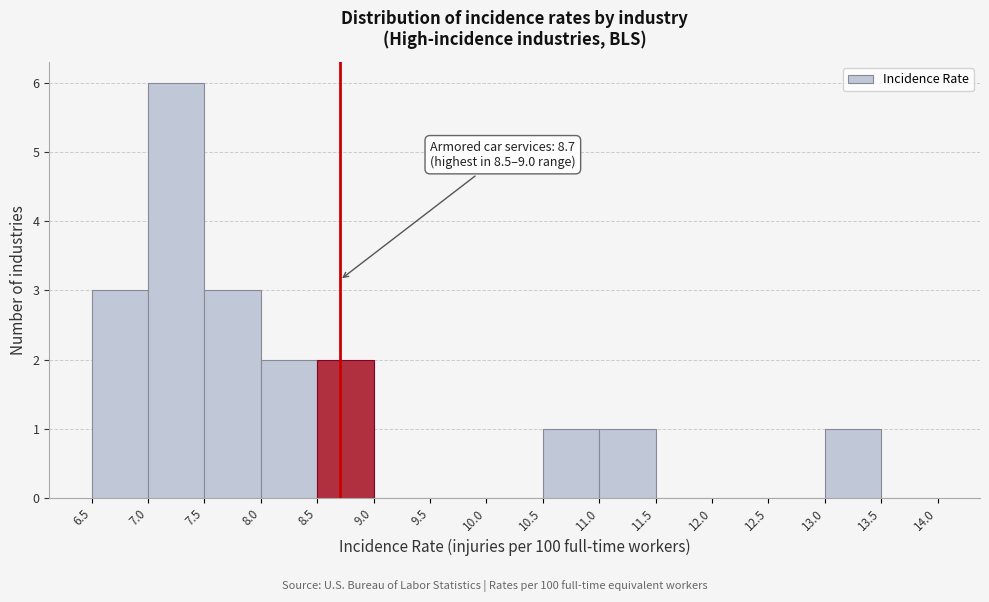

Which range on the x-axis has the tallest bar?

7.0 to 7.5